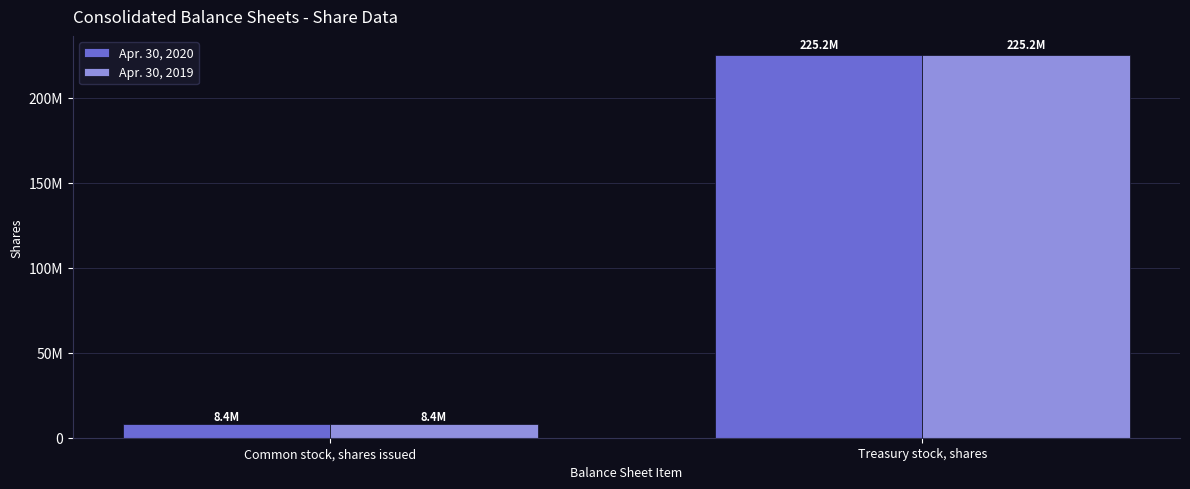

What are all the series names shown in the legend?

Apr. 30, 2020, Apr. 30, 2019